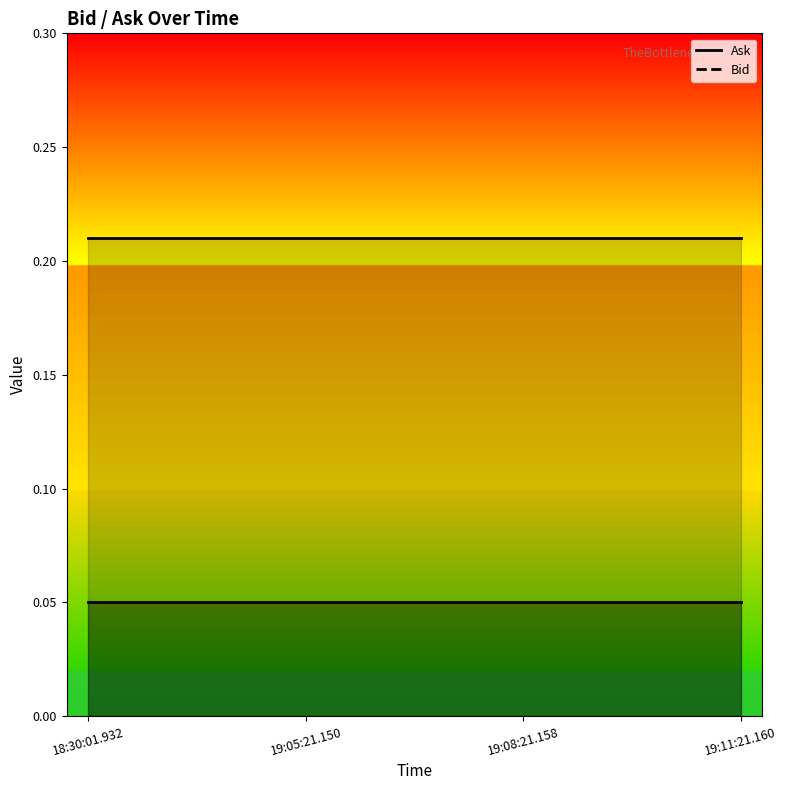

Rank the categories by Ask value from lowest to highest.

18:30:01.932, 19:05:21.150, 19:08:21.158, 19:11:21.160